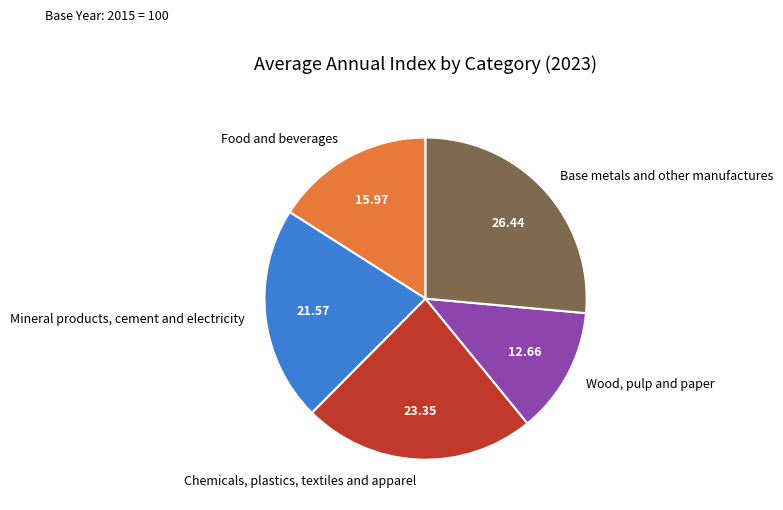

Does any single category account for the majority?

No